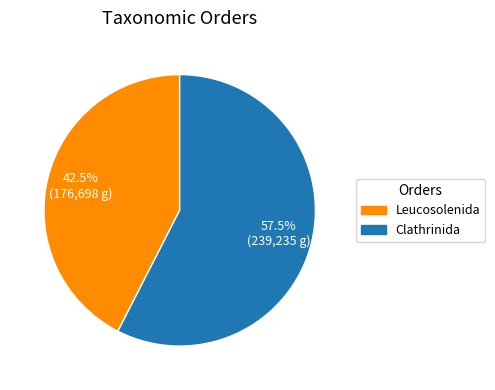

Which slice represents more than half of the pie?

Clathrinida